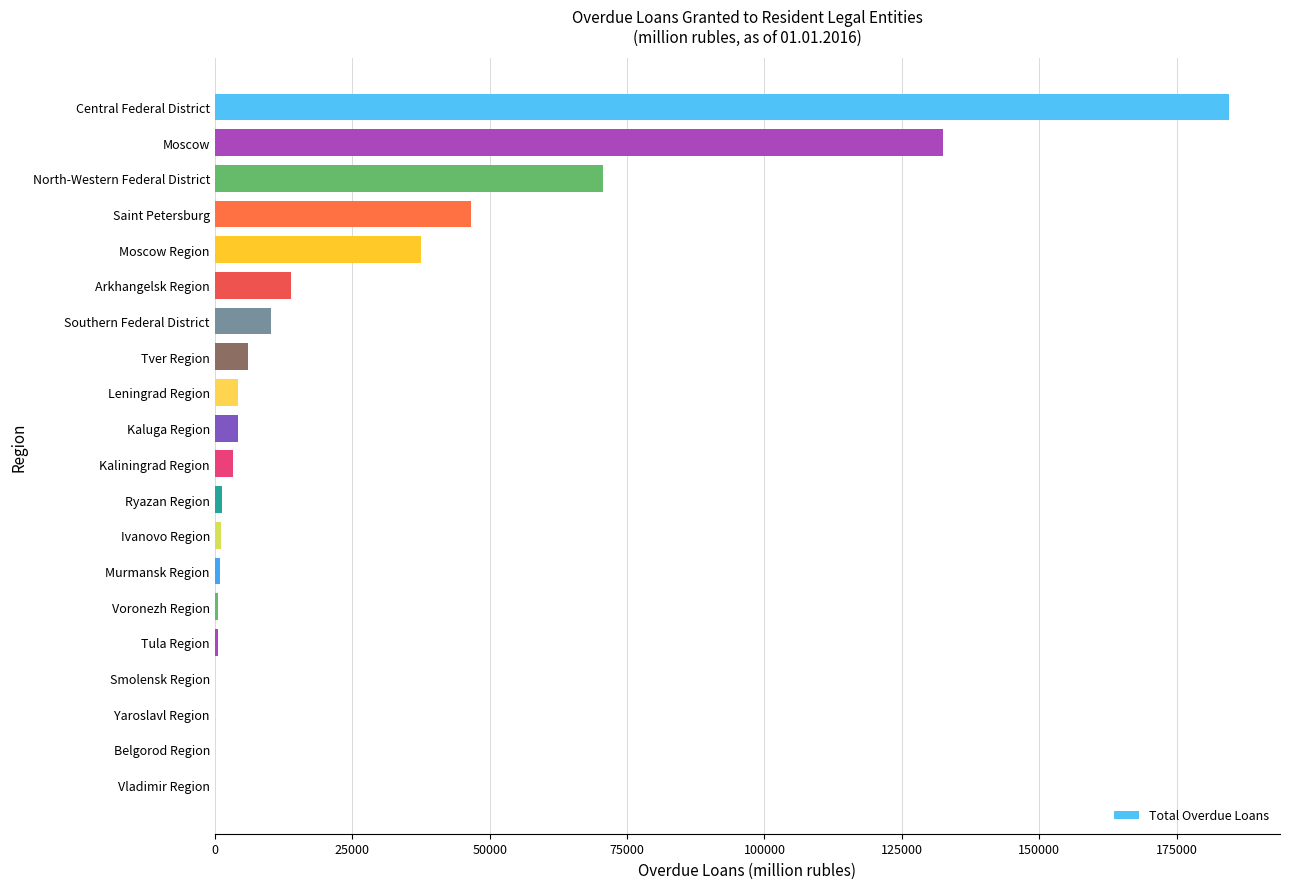

The chart shows a value of 21505 at North-Western Federal District. True or false?

False